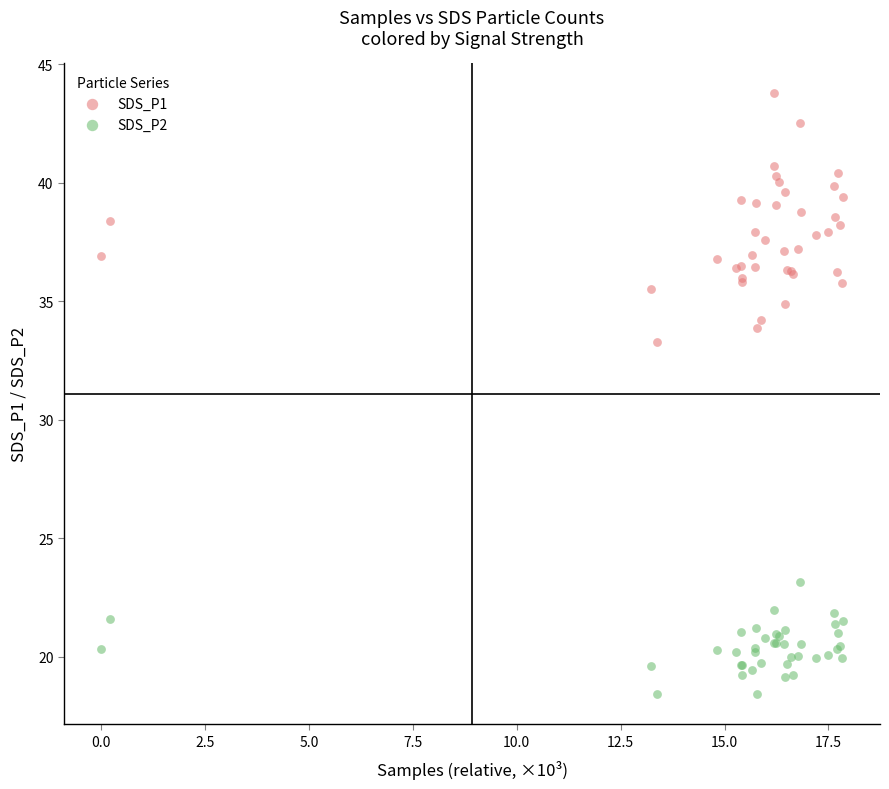

Across all series, what Y value is closest to 31?

33.3